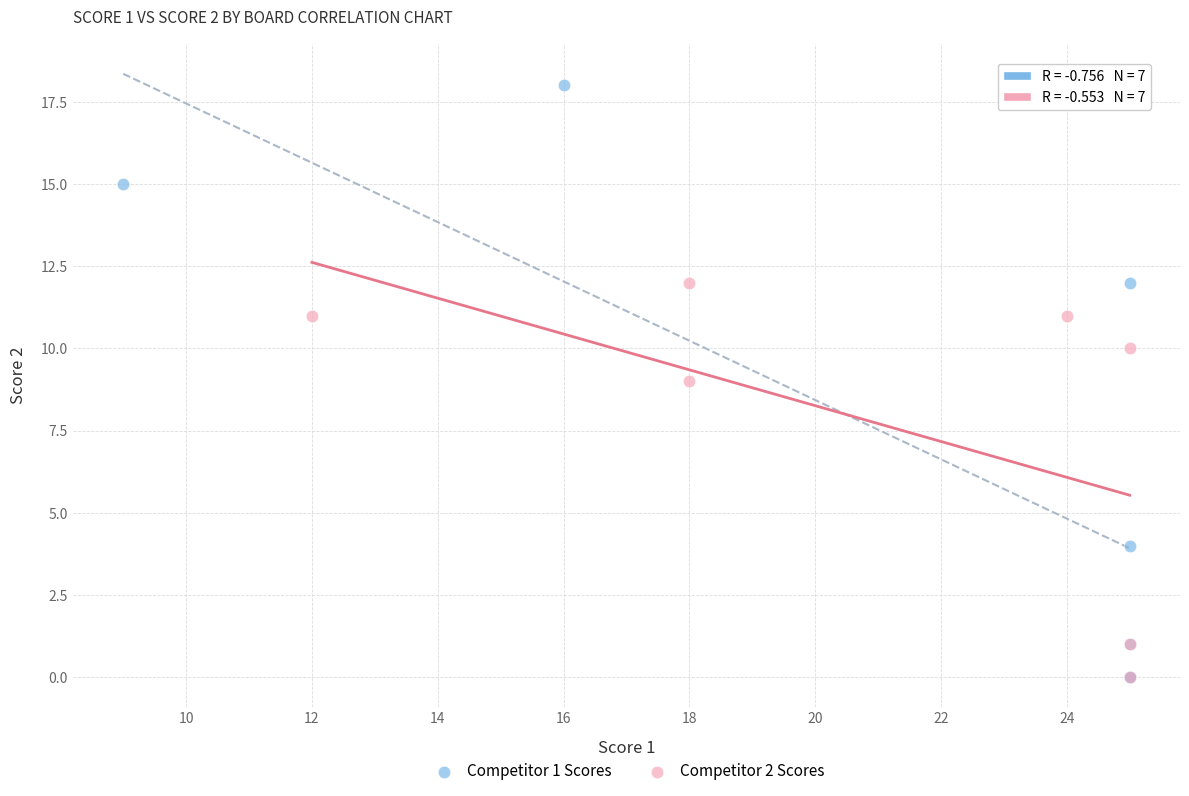

Which series has the largest Y range (max minus min)?

Competitor 1 Scores